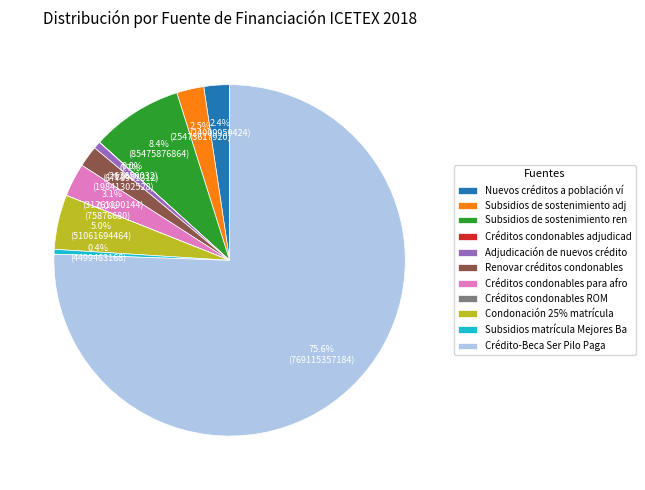

What is the ratio of the value at Renovar créditos condonables to the value at Condonación 25% matrícula?

0.4